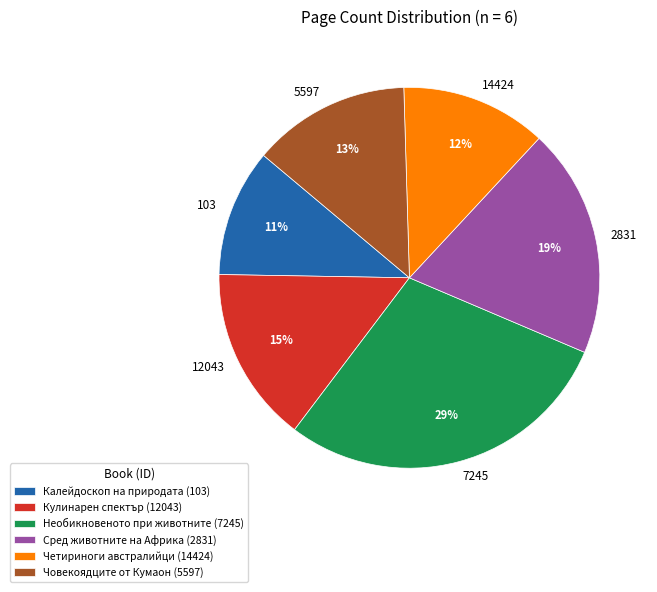

Is there any slice that represents more than half of the pie?

No